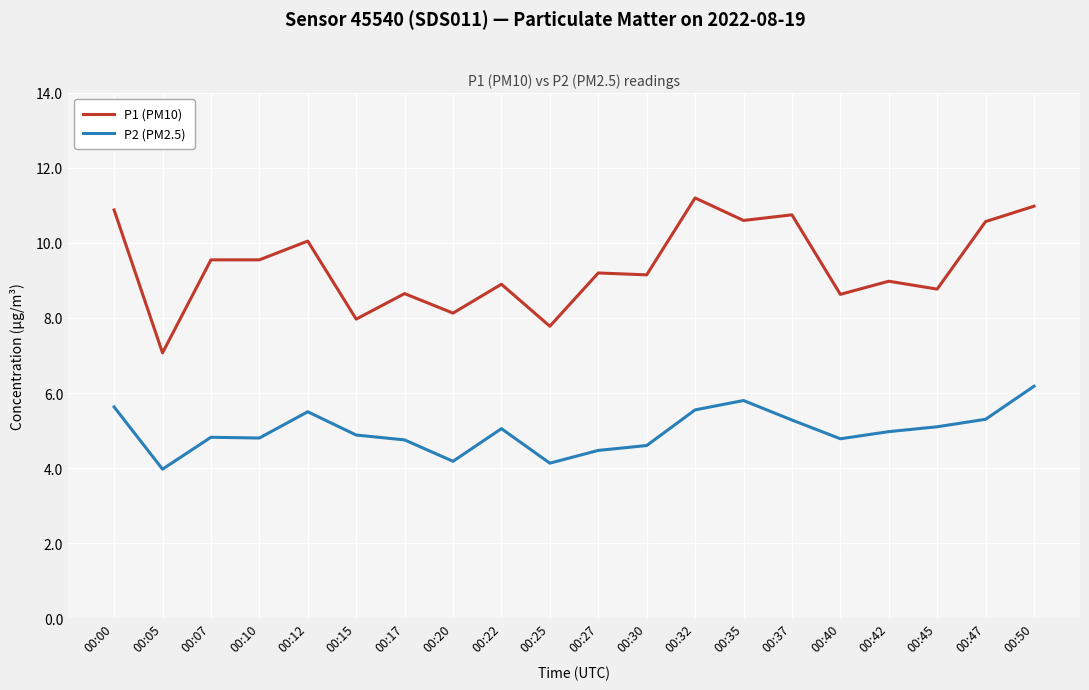

True or false: P2 (PM2.5) and P1 (PM10) cross at least once.

False